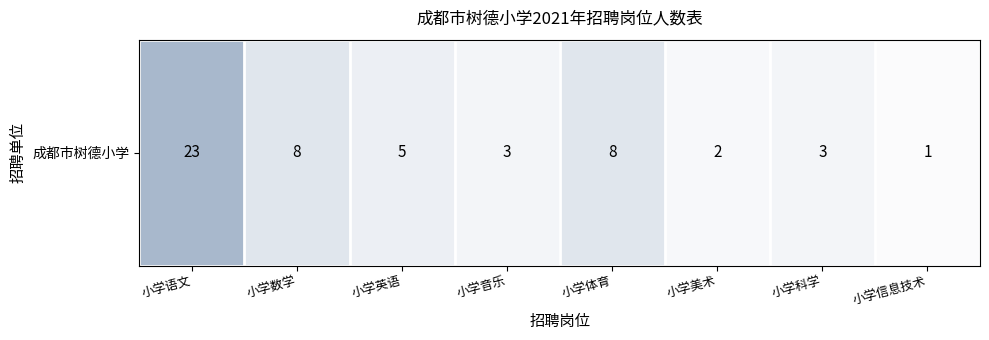

What is the change in value from 小学音乐 to 小学美术?

-1